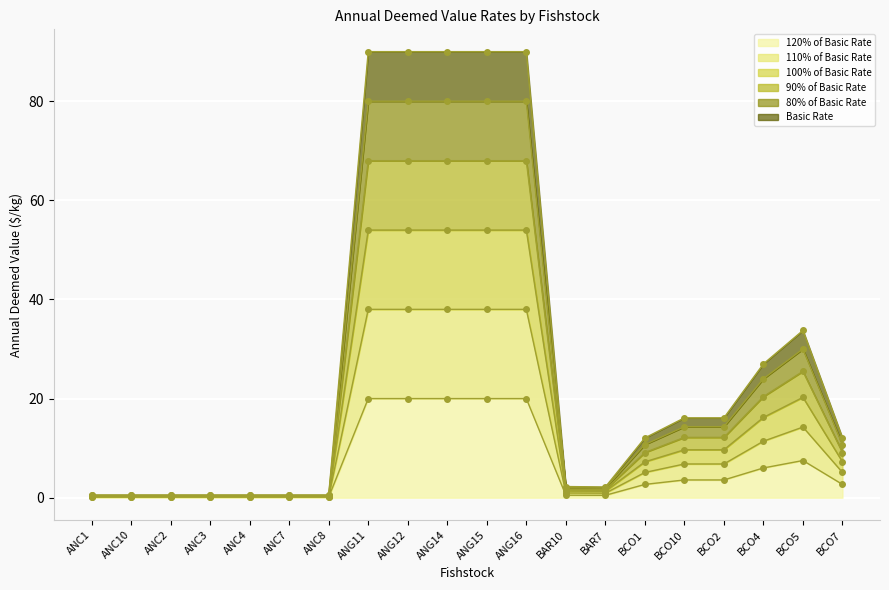

Is the value of 100% of Basic Rate at ANG15 greater than the value of 80% of Basic Rate at ANC1?

Yes